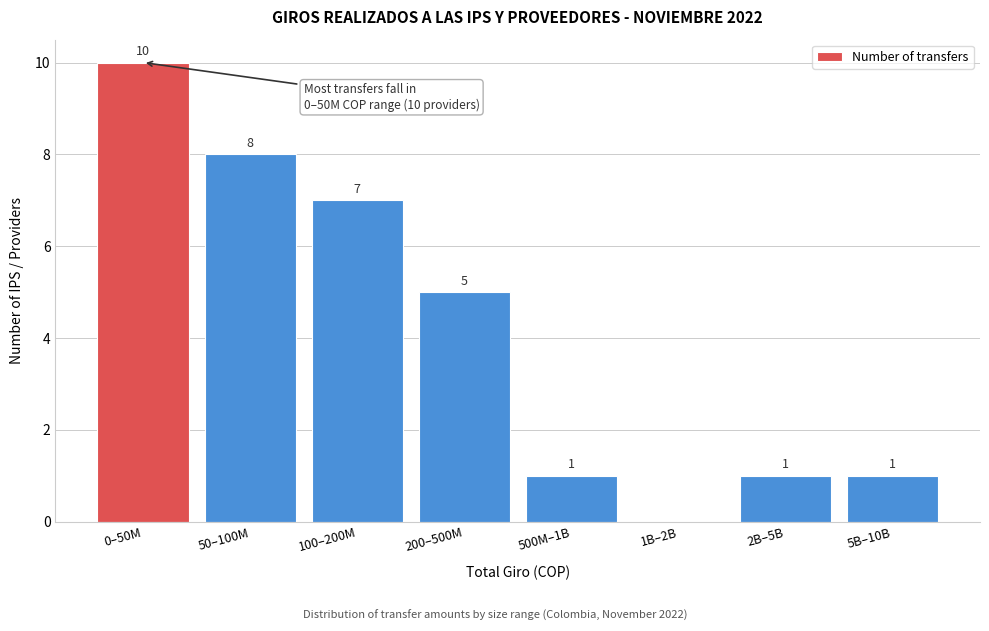

Reading right to left, what are all the values shown in this chart?

5B–10B=1	2B–5B=1	1B–2B=0	500M–1B=1	200–500M=5	100–200M=7	50–100M=8	0–50M=10